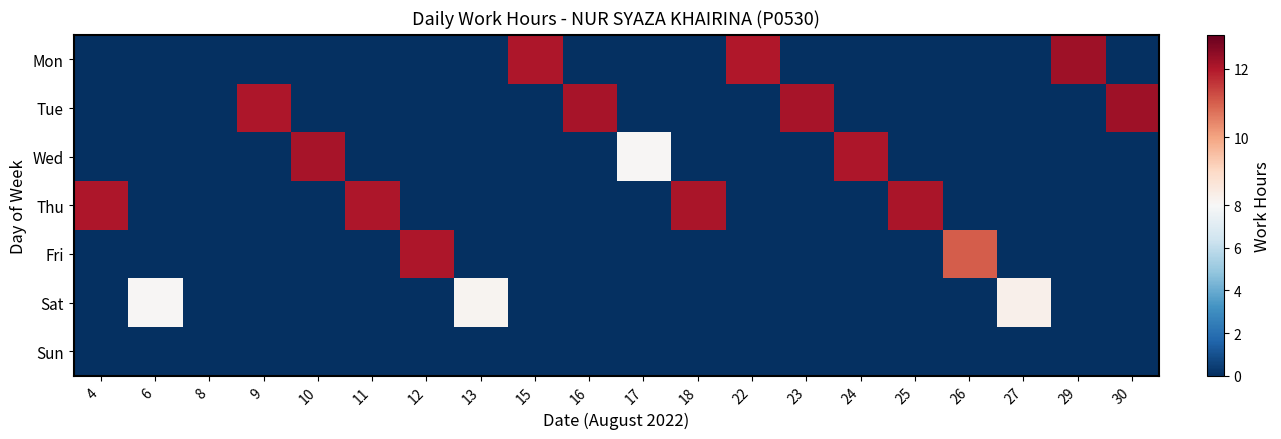

Count the number of categories in the chart.

20